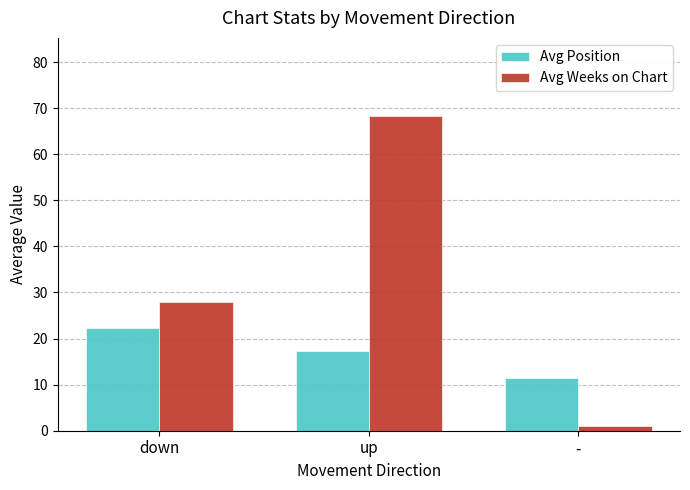

What is the value of the Avg Weeks on Chart bar at the 3rd from the left?

1.0